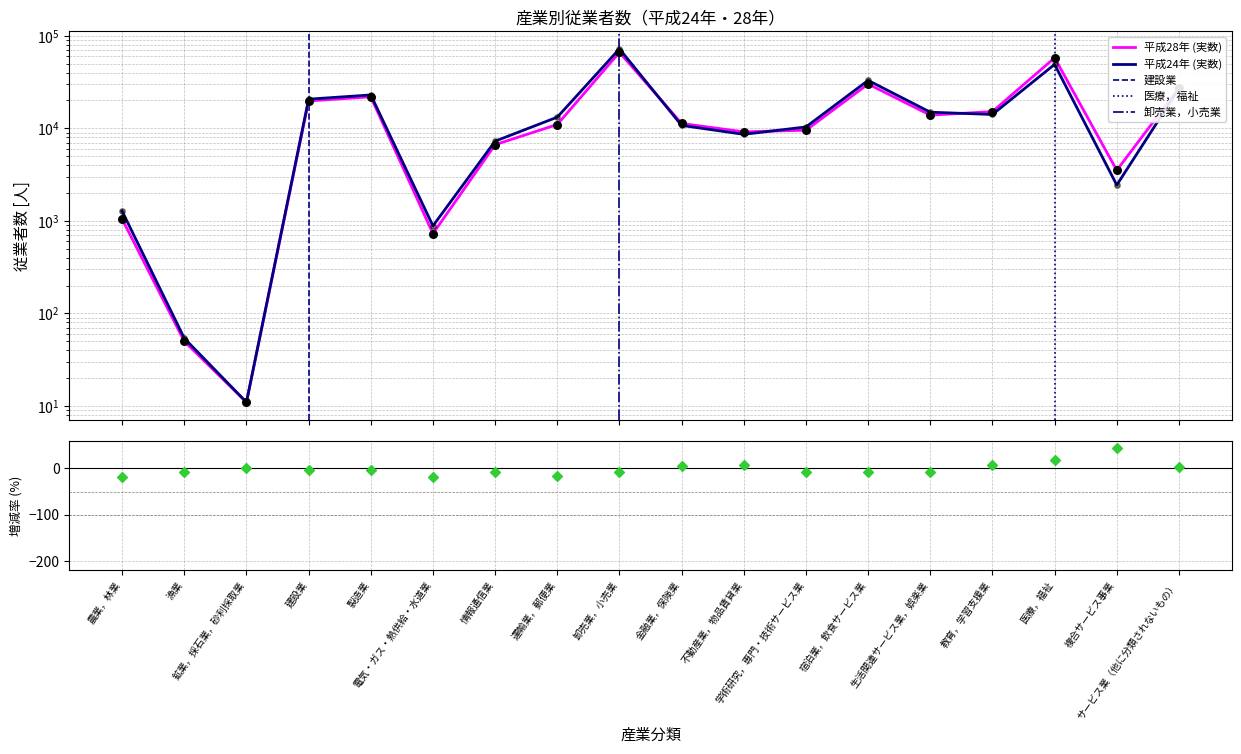

Which series reaches the minimum Y coordinate?

平成28年 (実数)